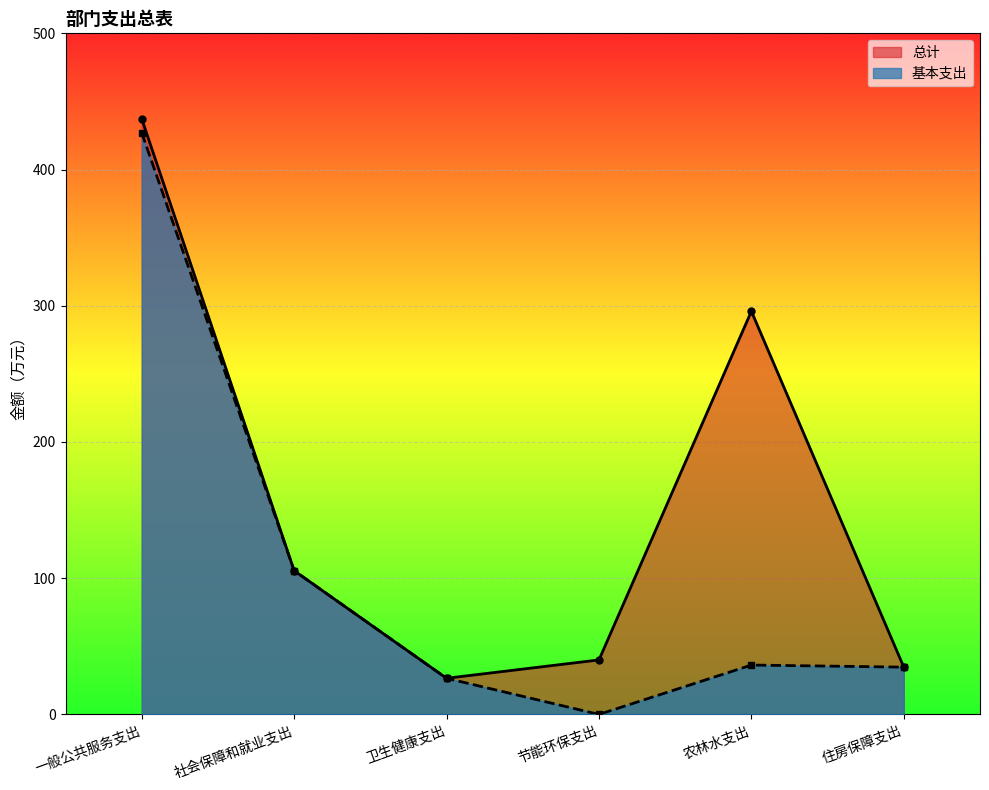

What is the approximate value of 总计 at 住房保障支出?

34.7